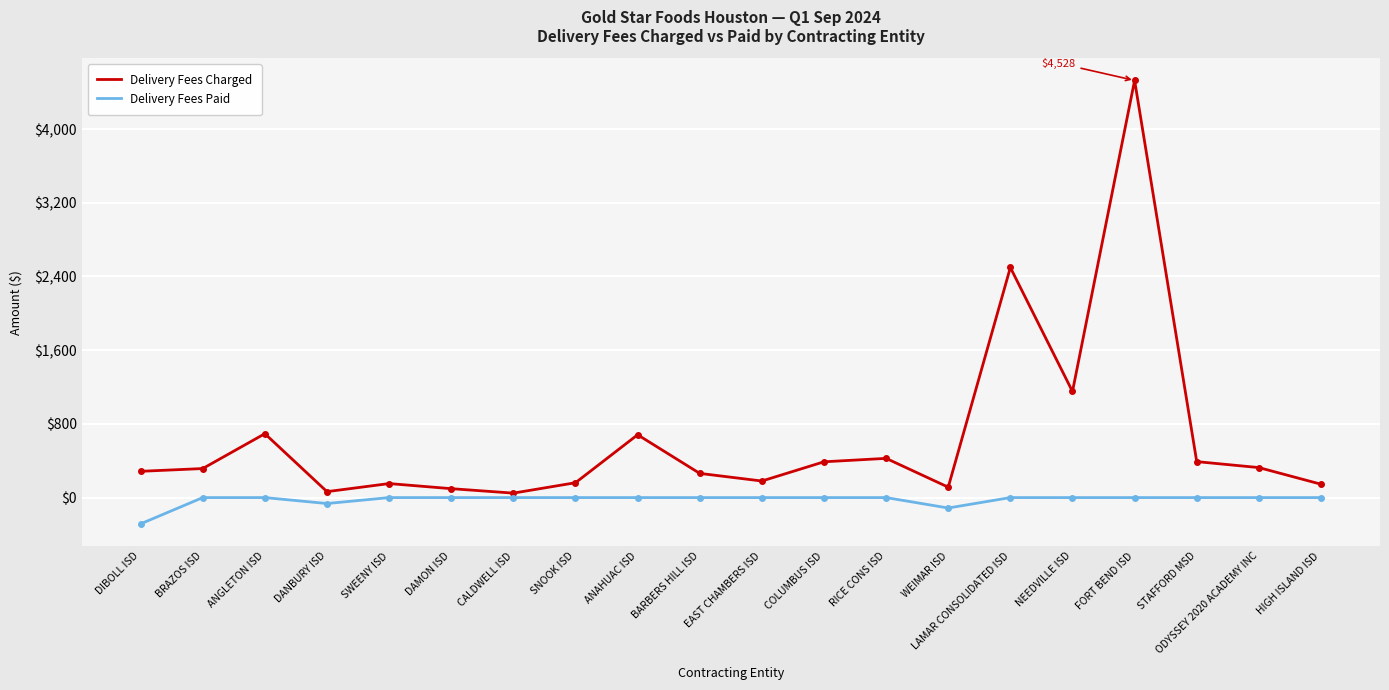

Which series has the largest range (max minus min)?

Delivery Fees Charged